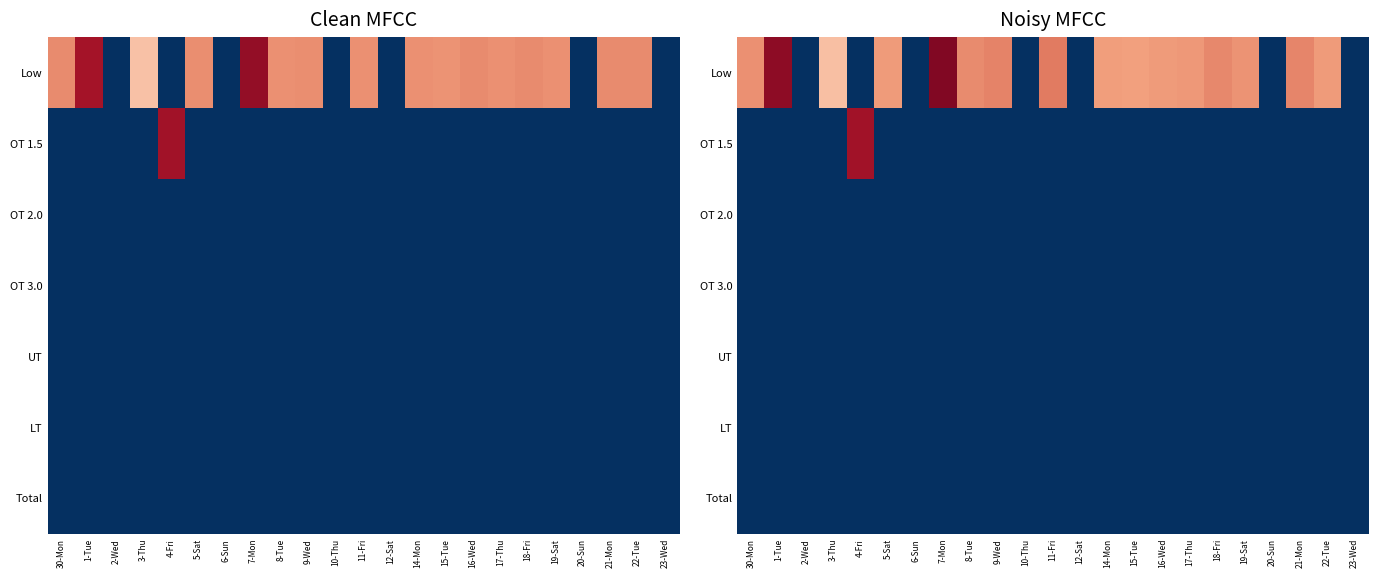

Between 18-Fri and 20-Sun, which series saw the biggest shift?

Low